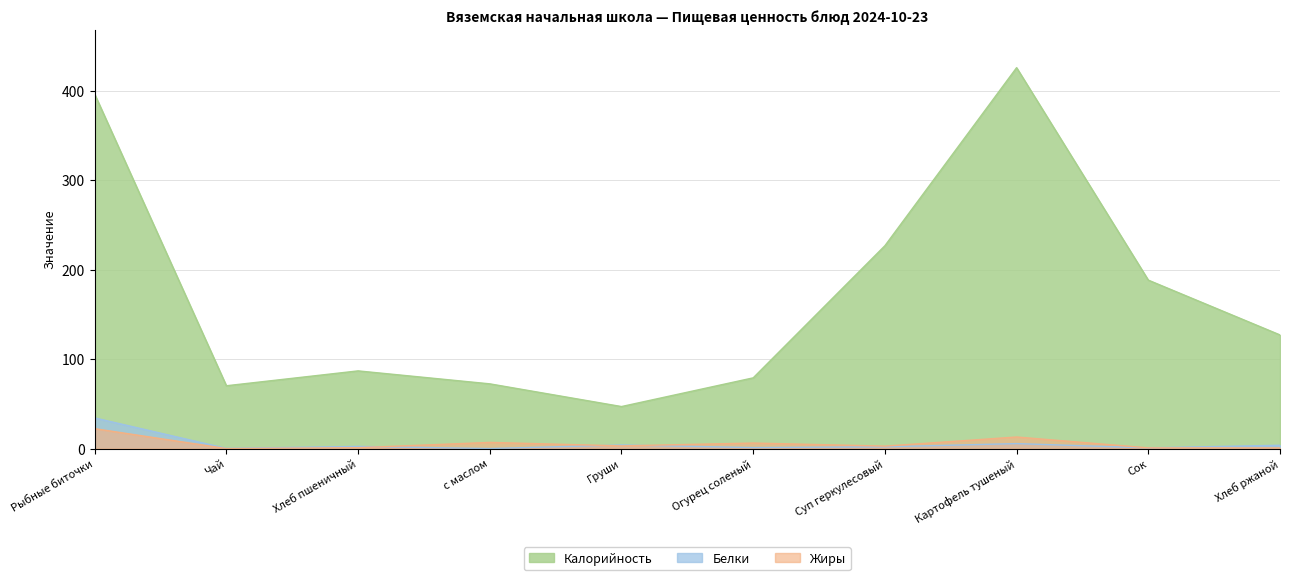

What is the highest value of the Белки series?

34.3